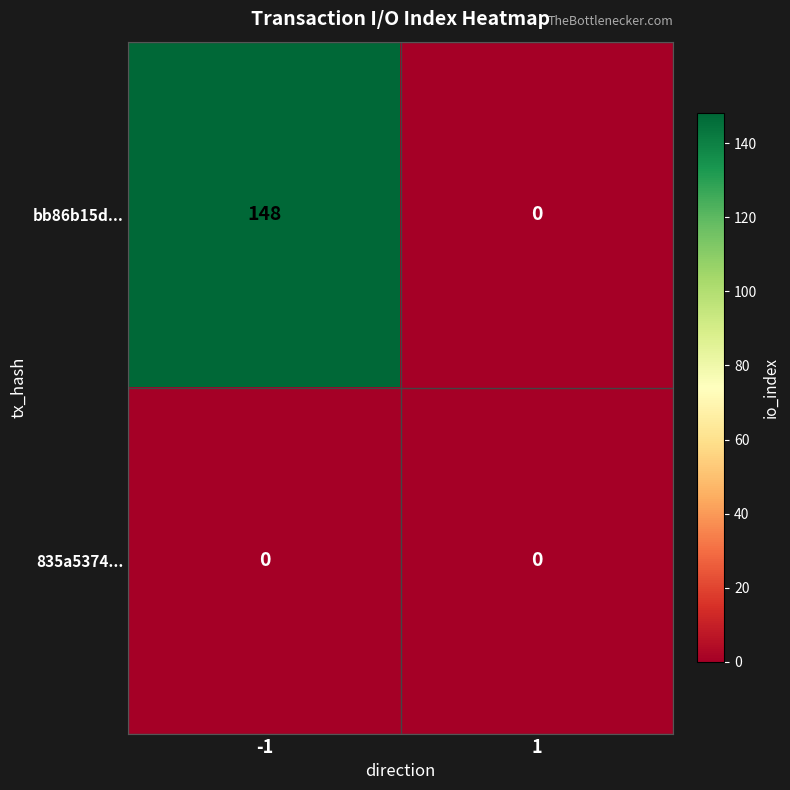

True or false: bb86b15d... has a value of 0 at 1.

True